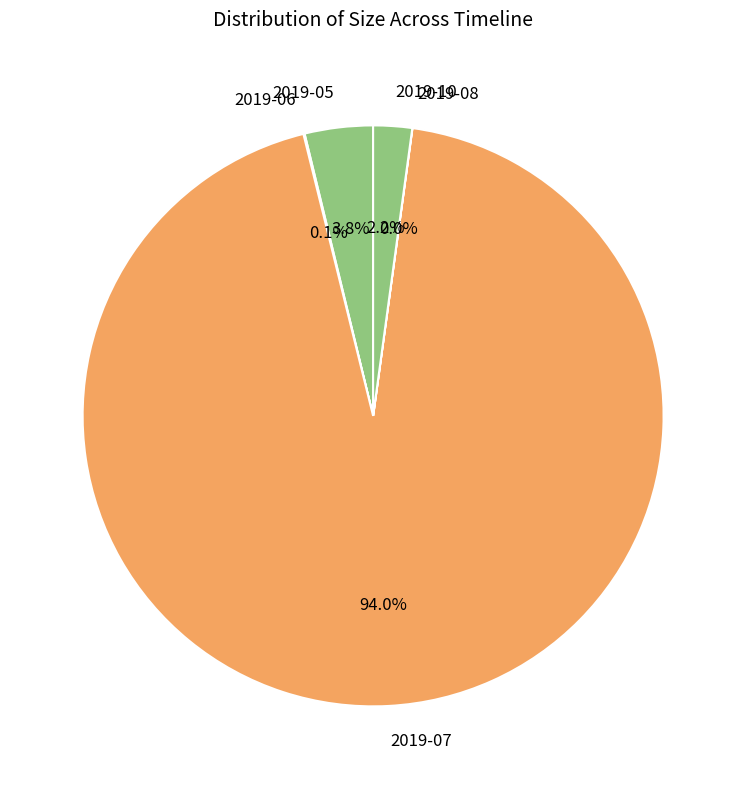

To the nearest percent, what percentage of the pie is 2019-07?

94%